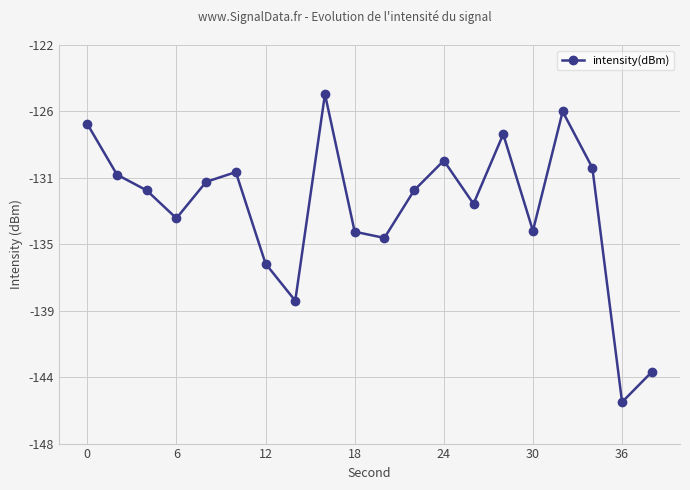

What is the sum of all values?

-2652.8